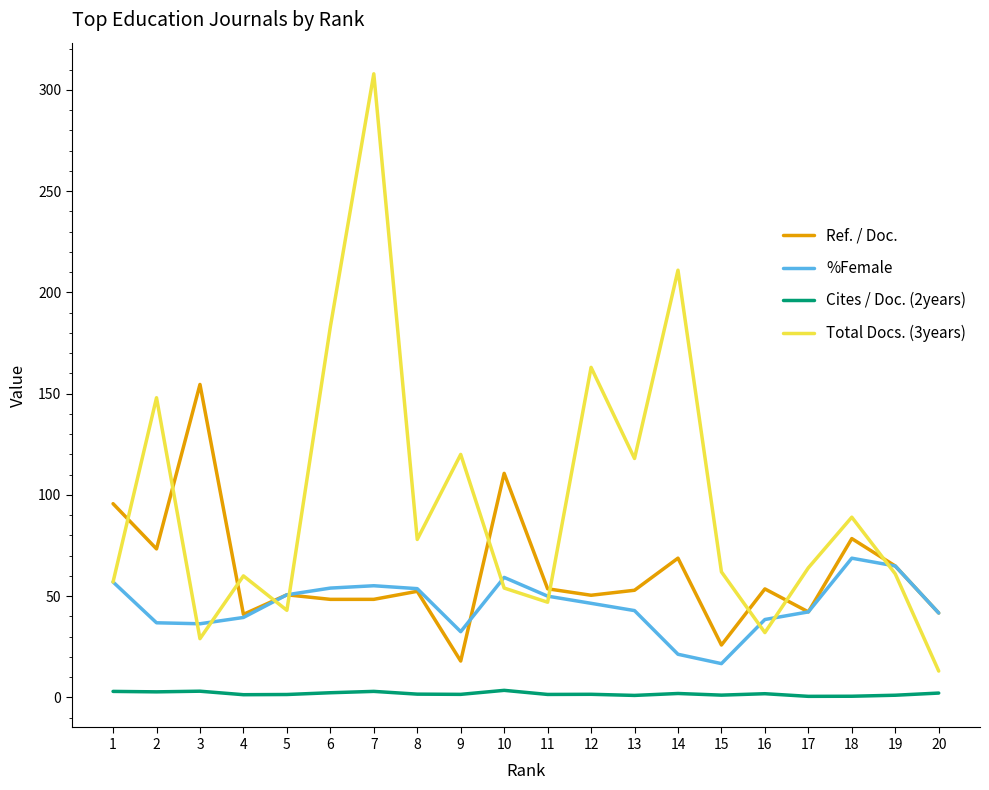

What is the total value across all series at 8?

185.7